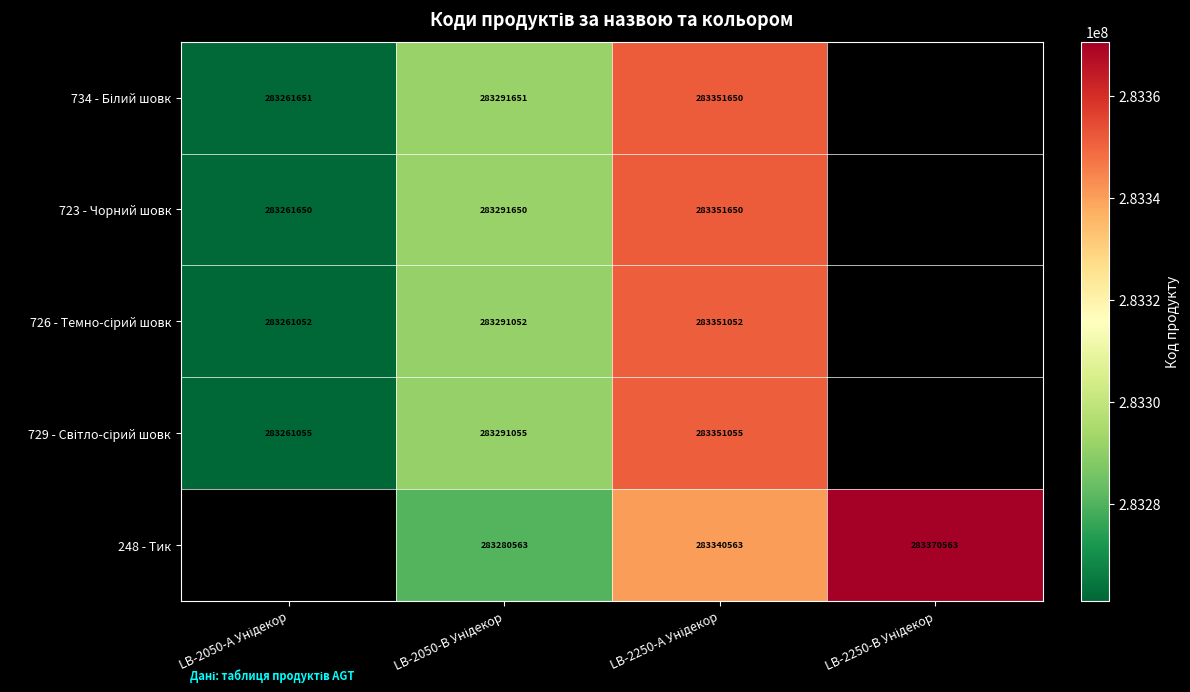

Which series has the largest range (max minus min)?

723 - Чорний шовк